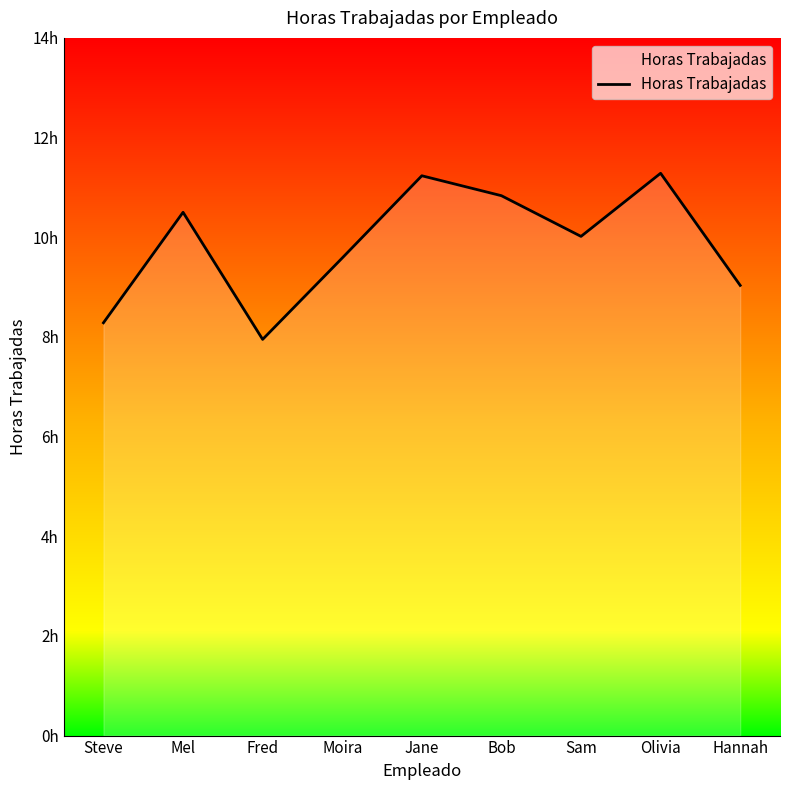

Does the chart display data point markers on the line(s)?

No